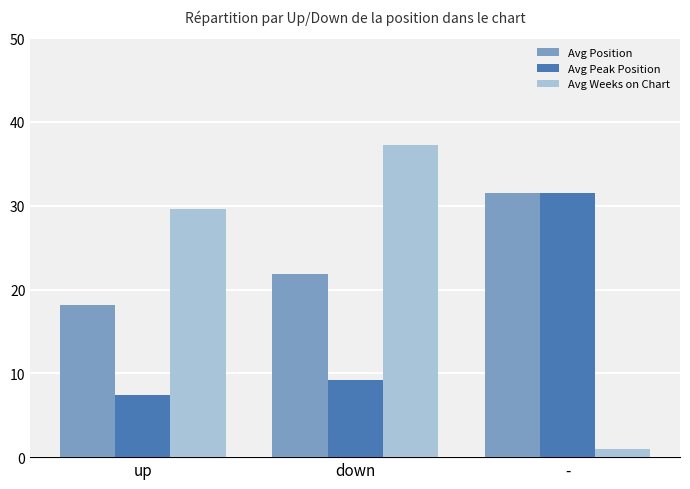

What is the difference between the Avg Weeks on Chart values at down and up?

7.7